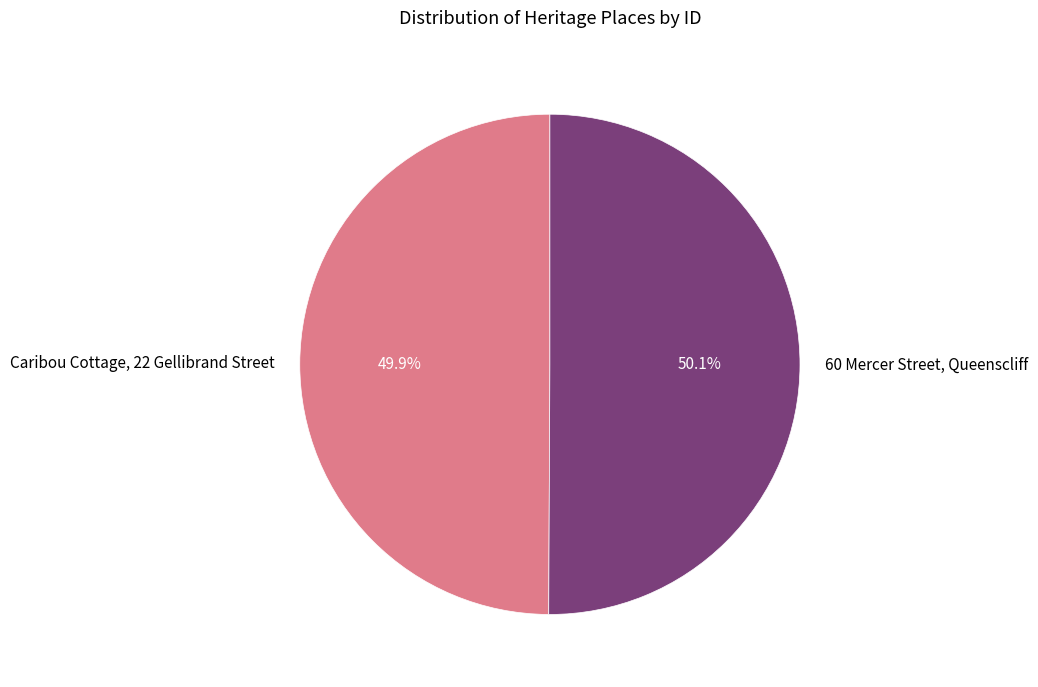

Is there any slice that represents more than half of the pie?

Yes